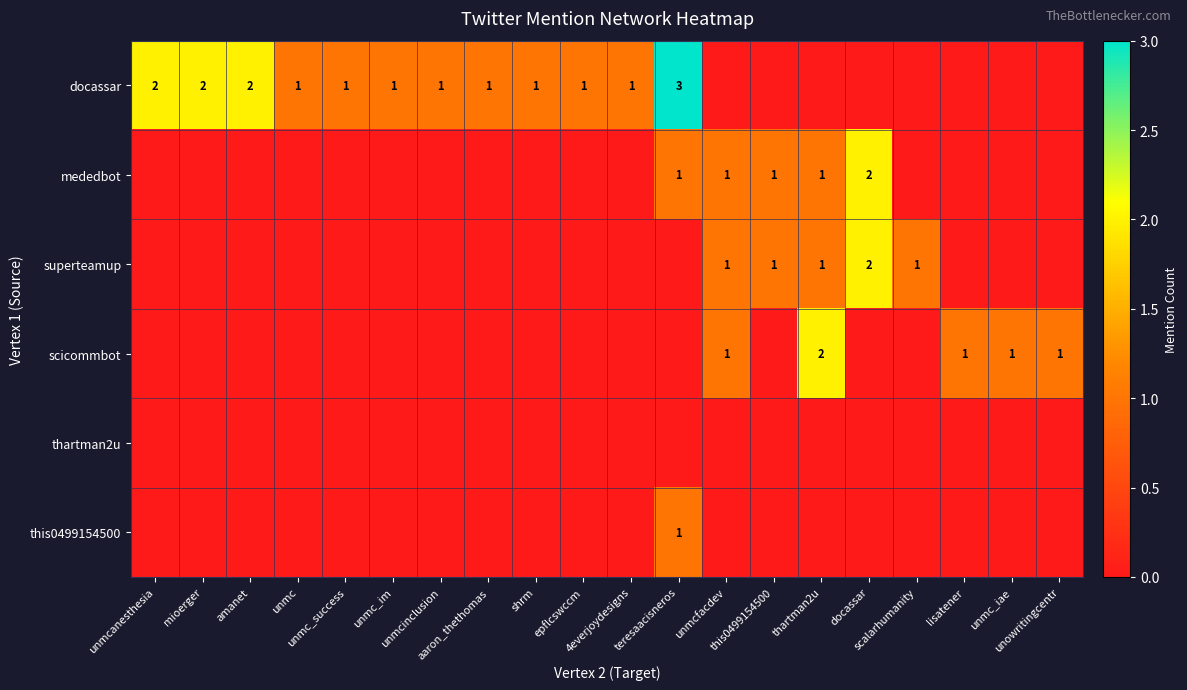

The mededbot series shows 2 at teresaacisneros. True or false?

False